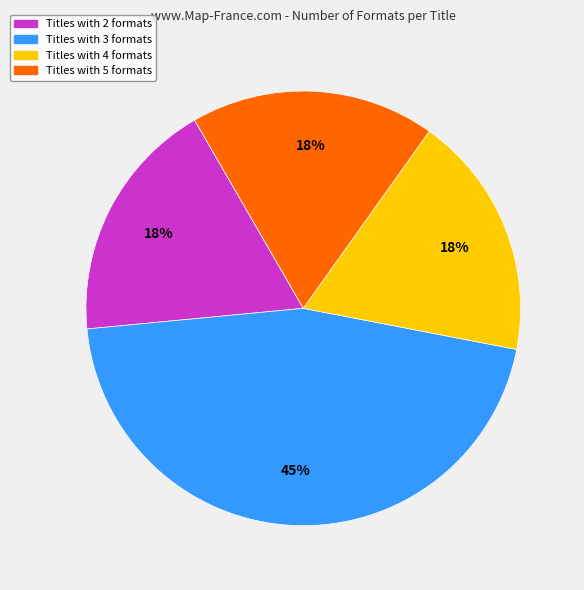

What is the largest slice in the pie chart?

Titles with 3 formats